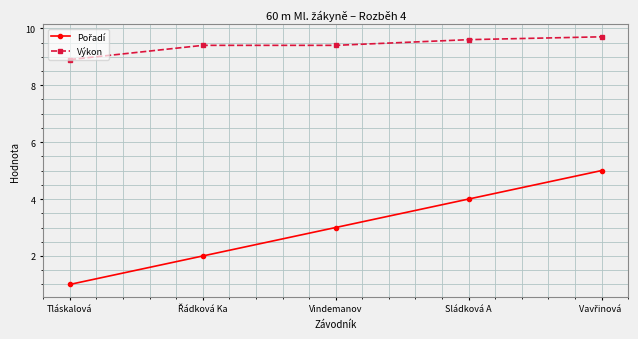

At which label is Výkon closest to 9?

Tláskalová